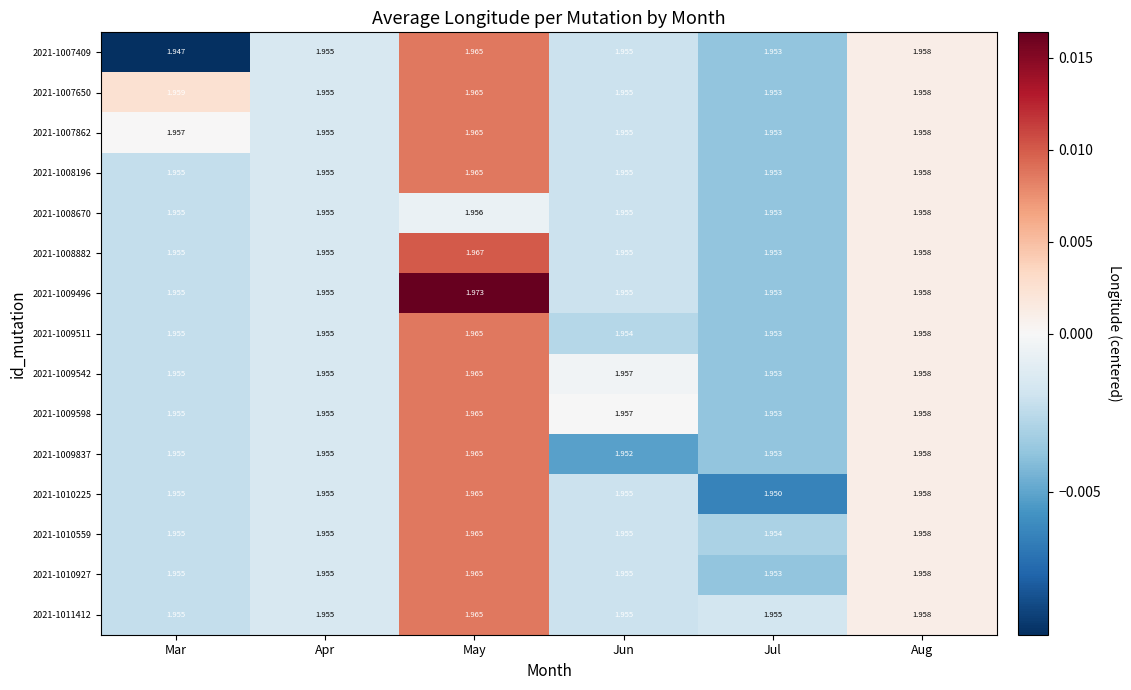

At which category is the sum across all series the highest?

May